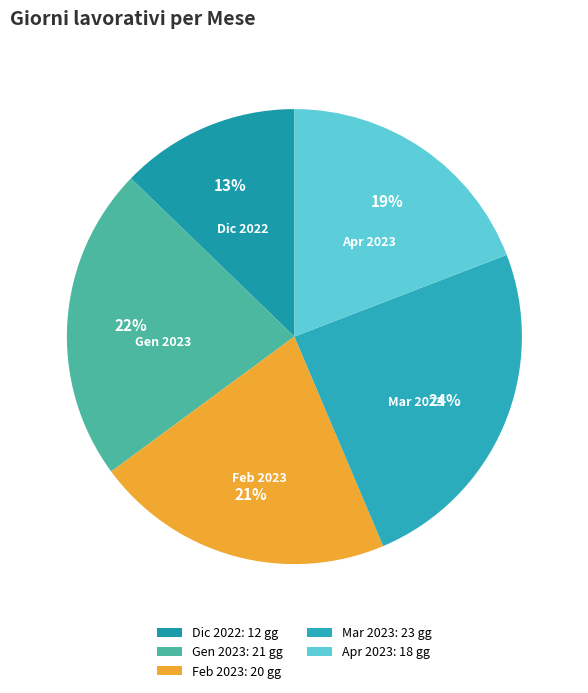

To the nearest percent, what is the combined percentage of Feb 2023 and Apr 2023?

40%